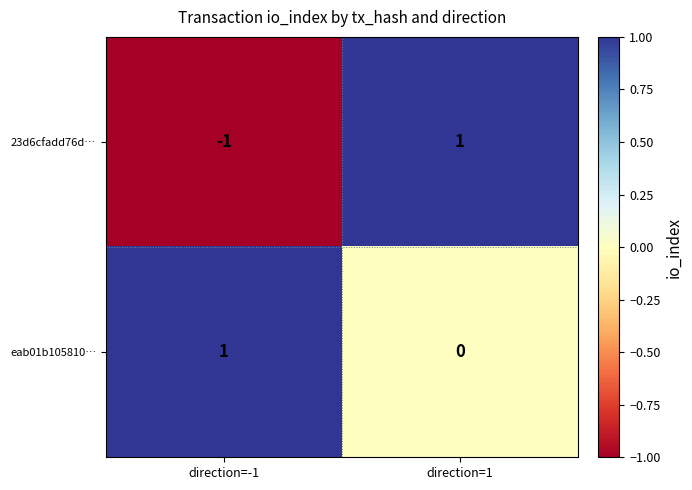

Is it true that 23d6cfadd76d… equals 1 at direction=1?

True